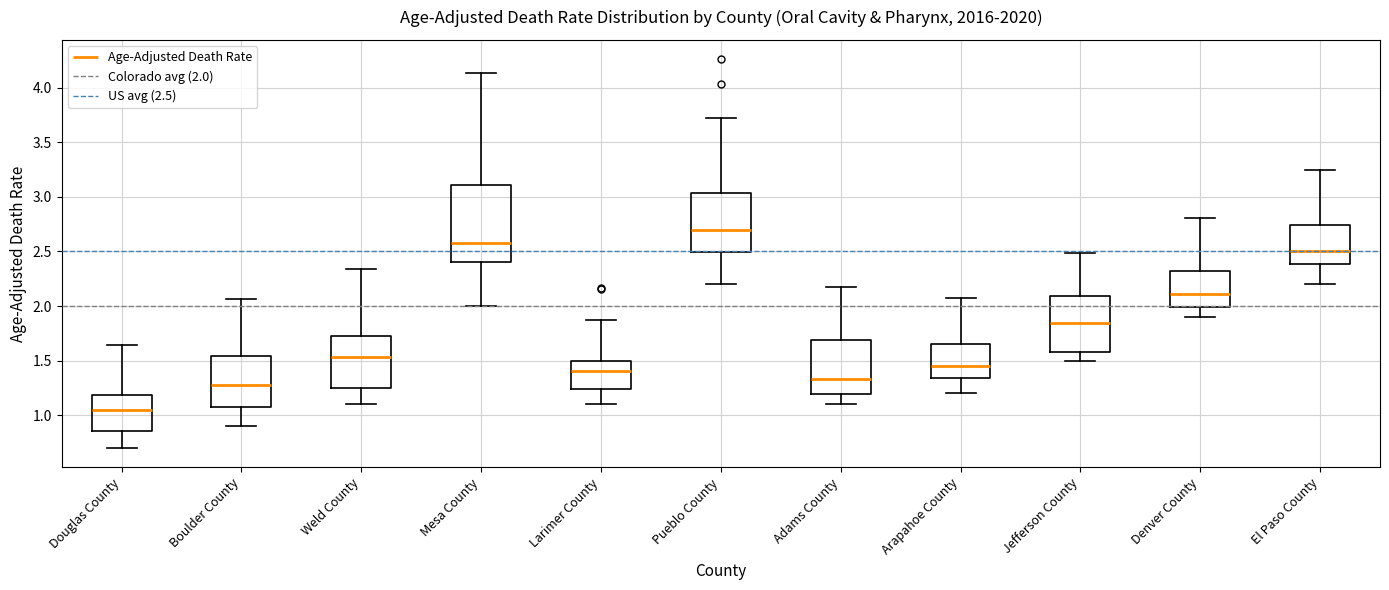

Which box has the lowest median line?

Douglas County